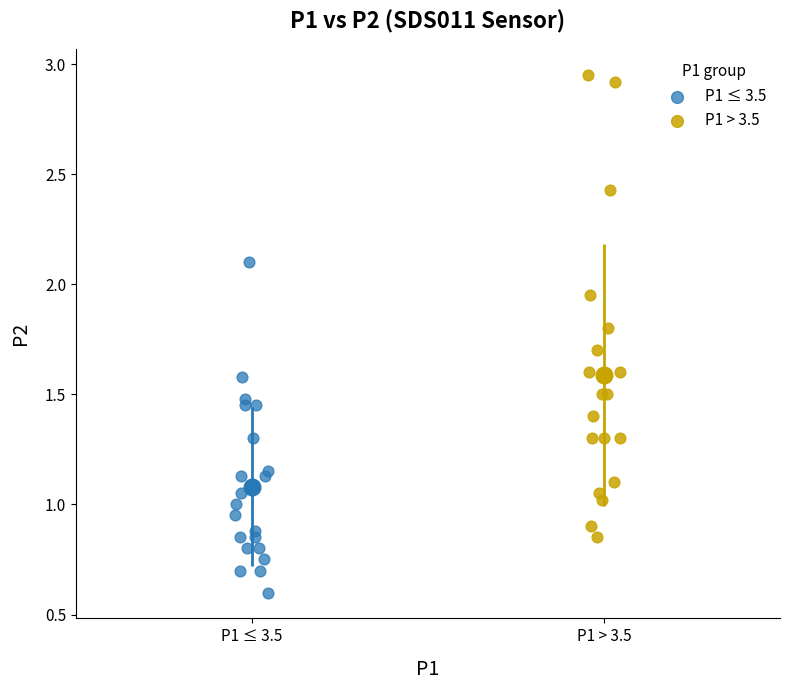

What are all the series names shown in the legend?

P1 ≤ 3.5, P1 > 3.5